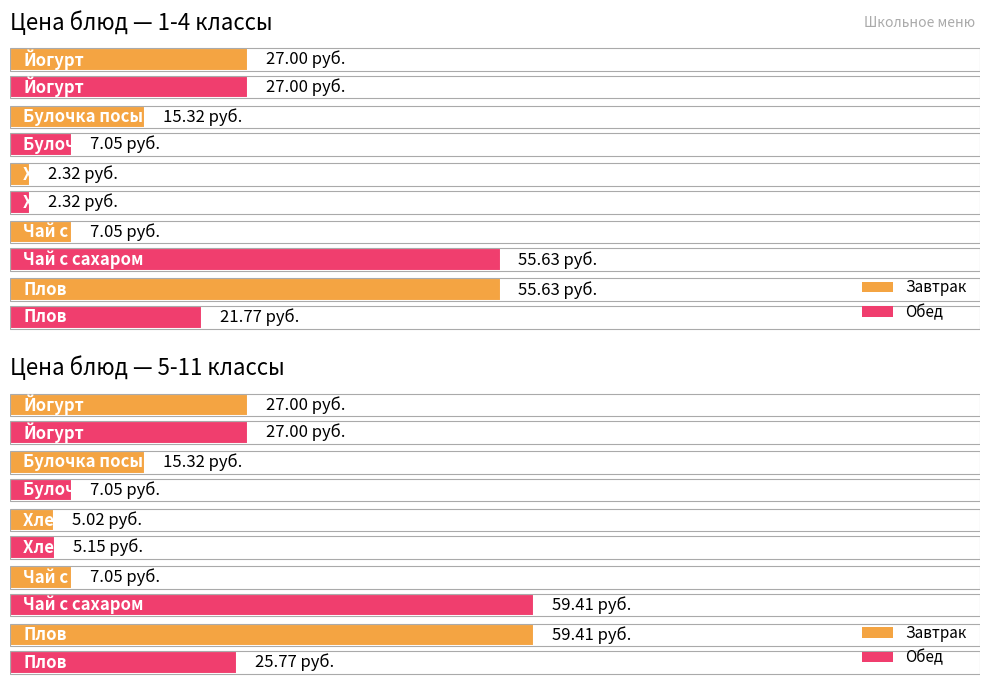

At which category is the sum across all series the highest?

Плов